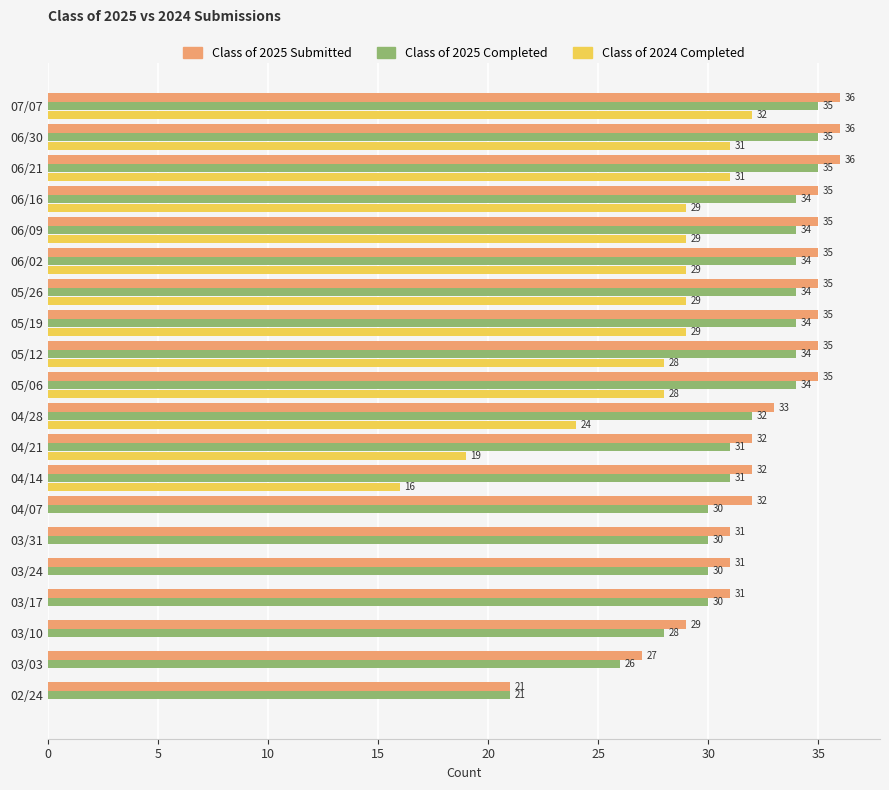

Is it true that Class of 2025 Completed equals 34 at 06/02?

True